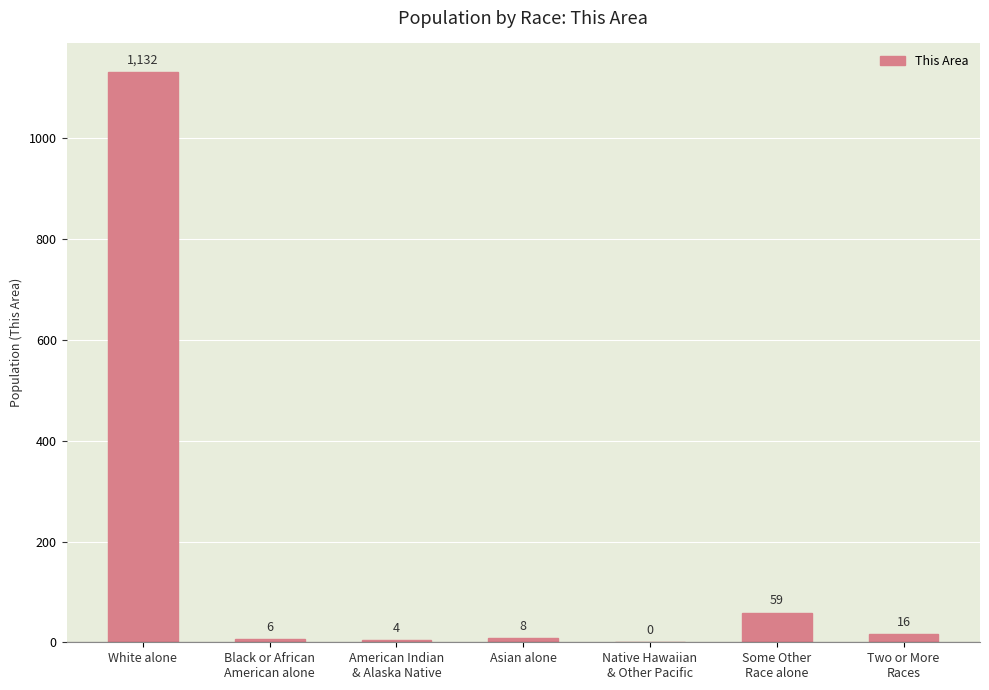

Is it true that the value at Native Hawaiian
& Other Pacific is -379?

False